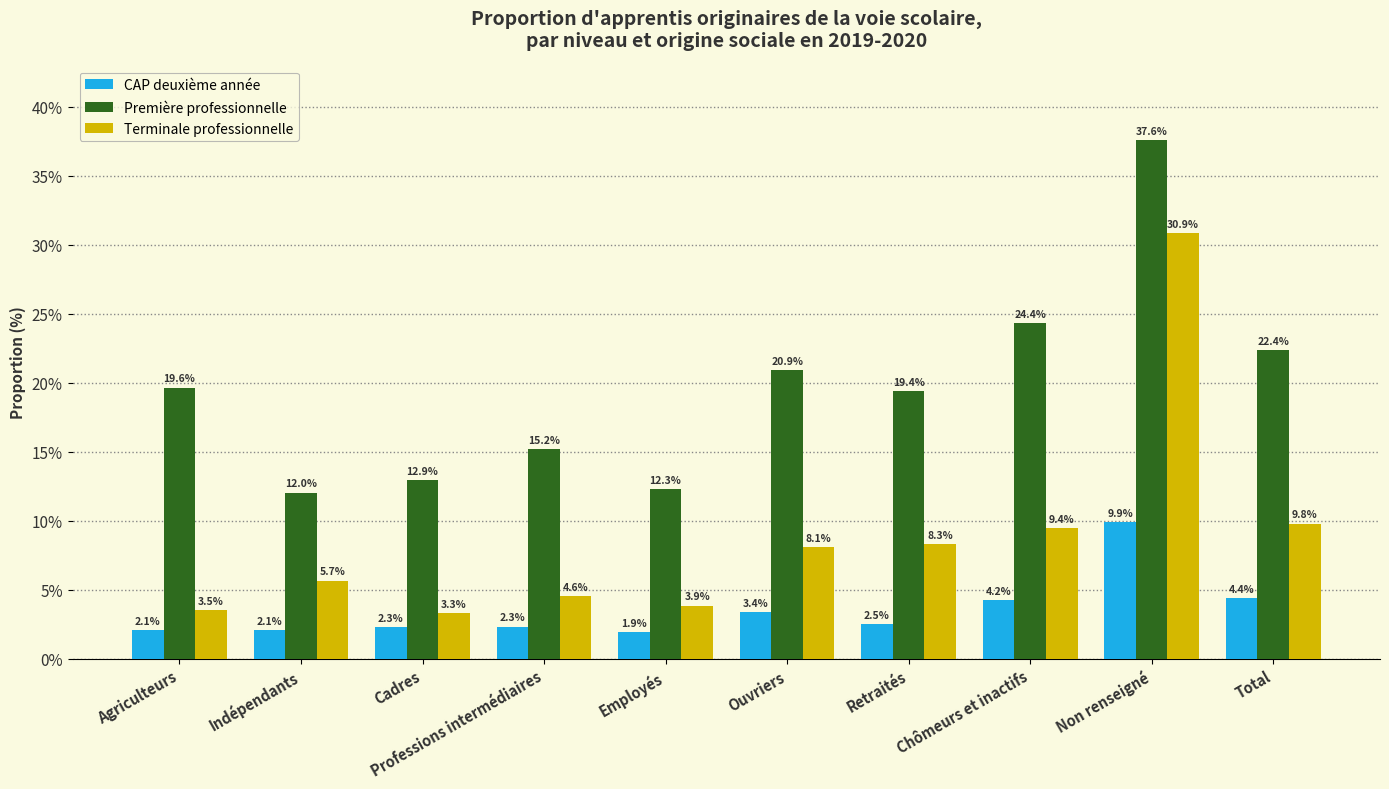

Rank the series at Non renseigné from lowest to highest value.

CAP deuxième année, Terminale professionnelle, Première professionnelle